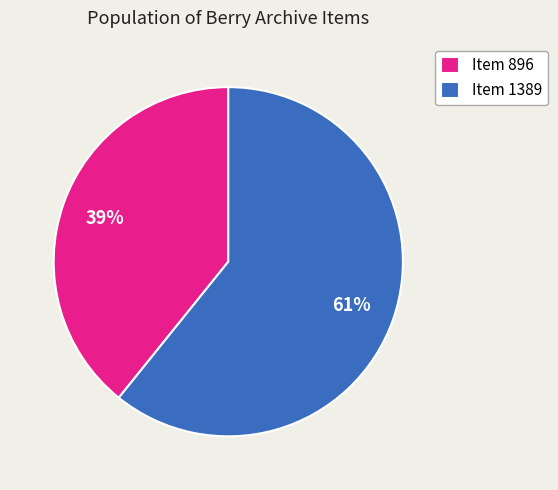

Which slice is the smallest?

Item 896